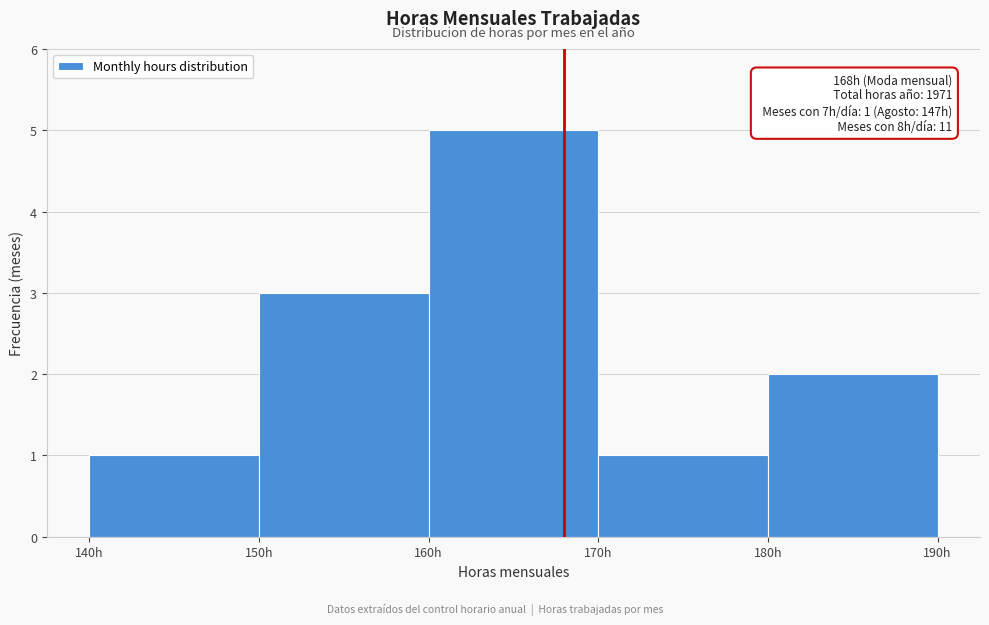

Over which range of the x-axis is the bar tallest?

160 to 170